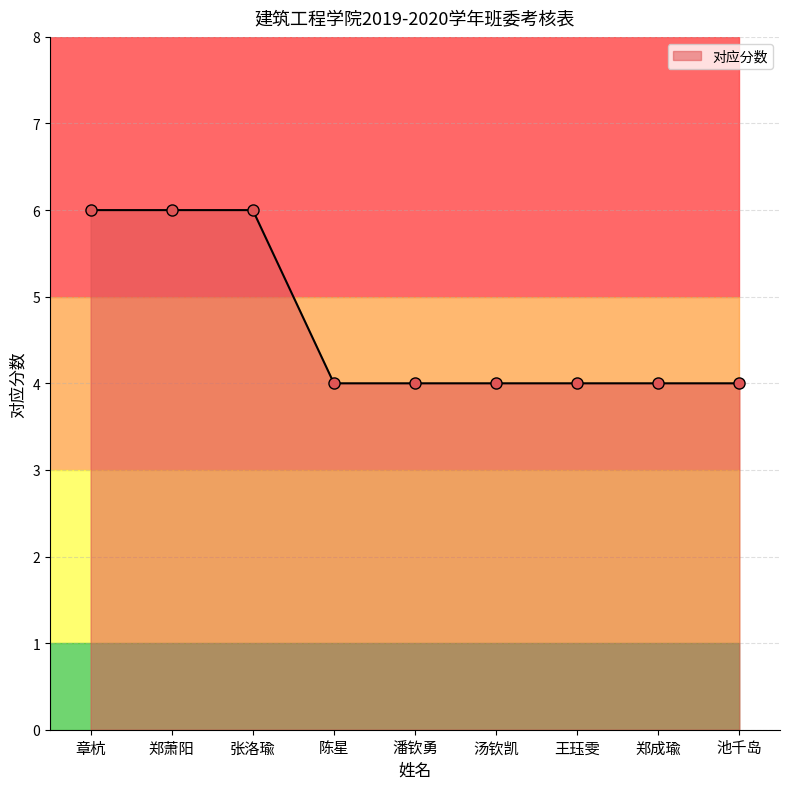

What is the greatest value displayed?

6